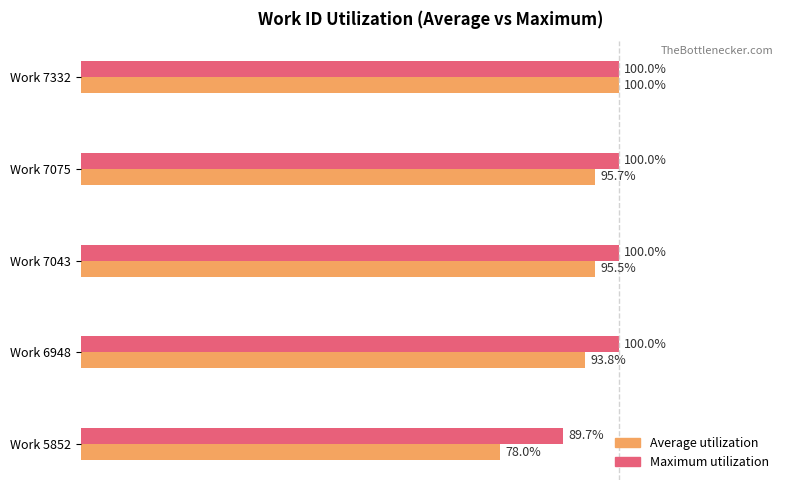

Is the value of Maximum utilization at Work 5852 greater than the value of Average utilization at Work 5852?

Yes